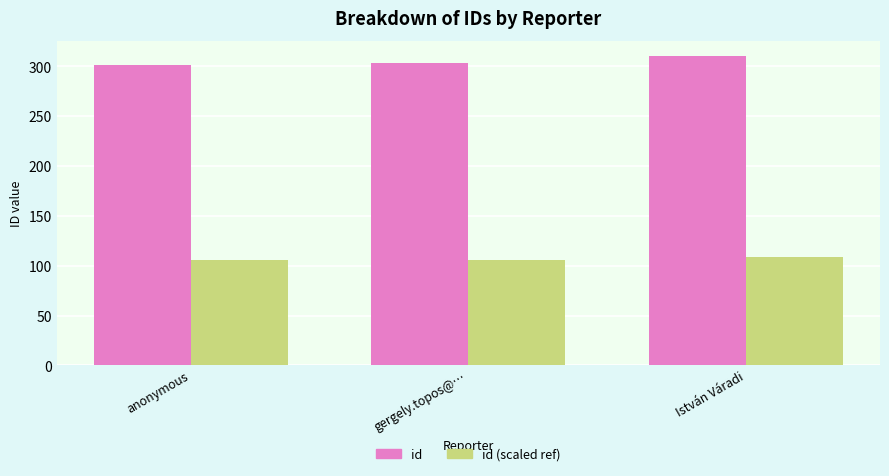

How many groups of bars are there?

3